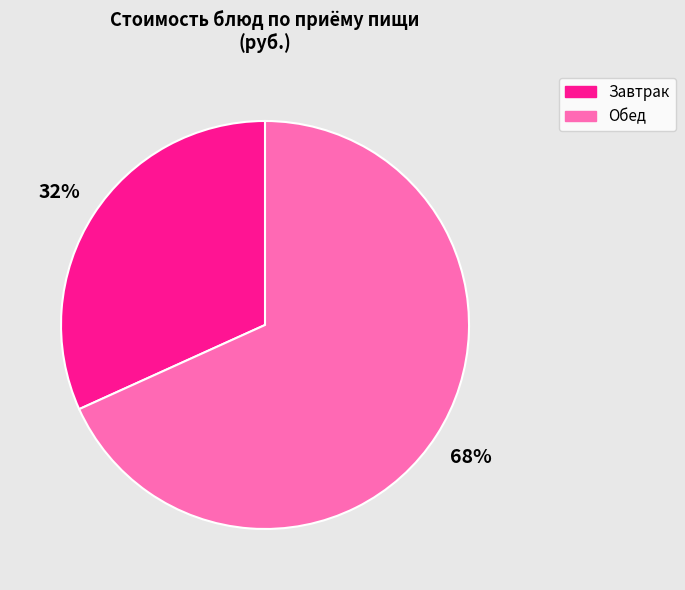

Is it true that Завтрак is 32% of the pie?

True